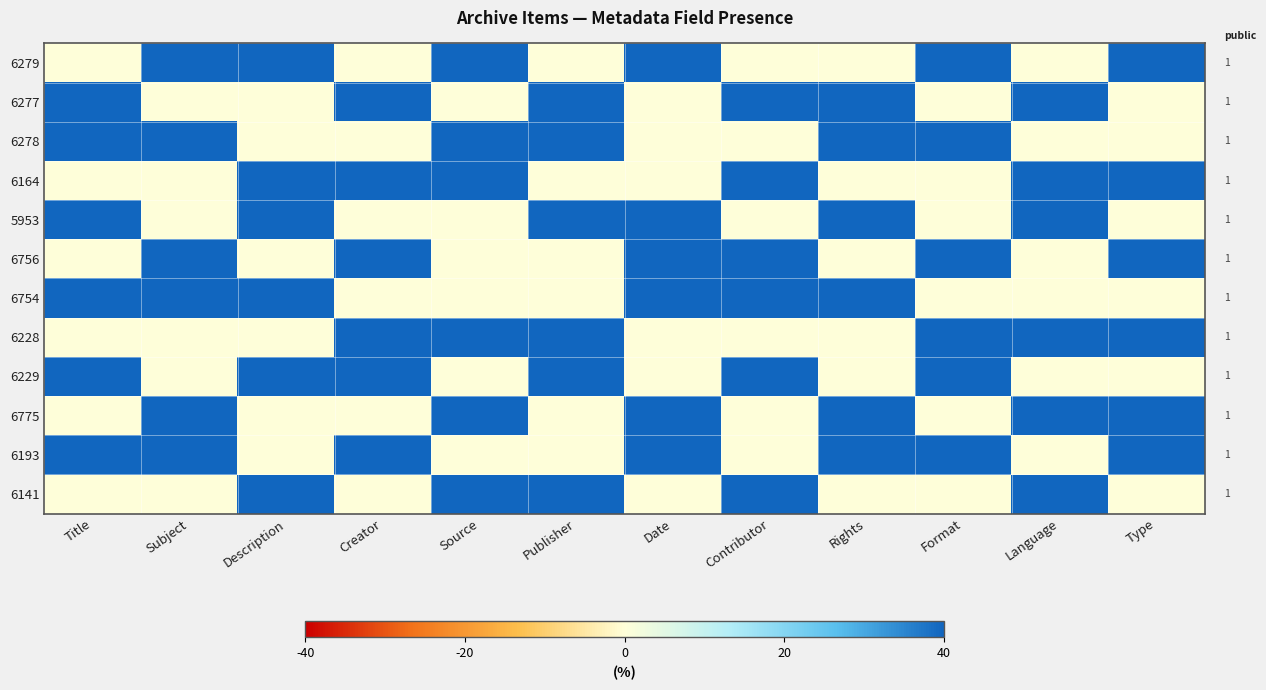

How many positive values does the 6193 series have?

7